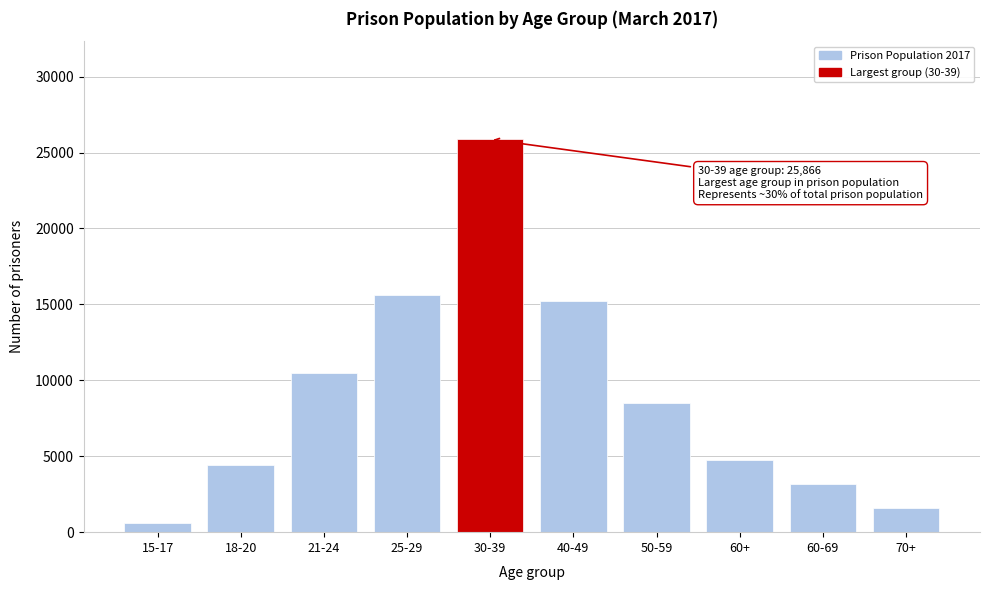

Reading left to right, what are all the values shown in this chart?

15-17=619	18-20=4451	21-24=10481	25-29=15587	30-39=25866	40-49=15252	50-59=8521	60+=4736	60-69=3175	70+=1561